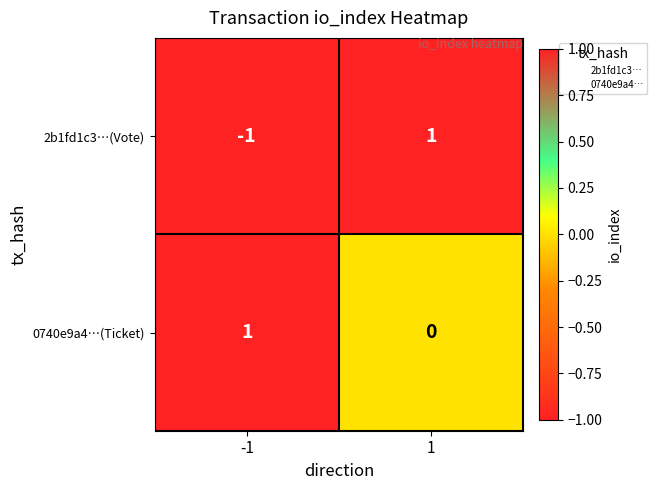

Is the value of 2b1fd1c3…(Vote) at -1 greater than the value of 0740e9a4…(Ticket) at -1?

No